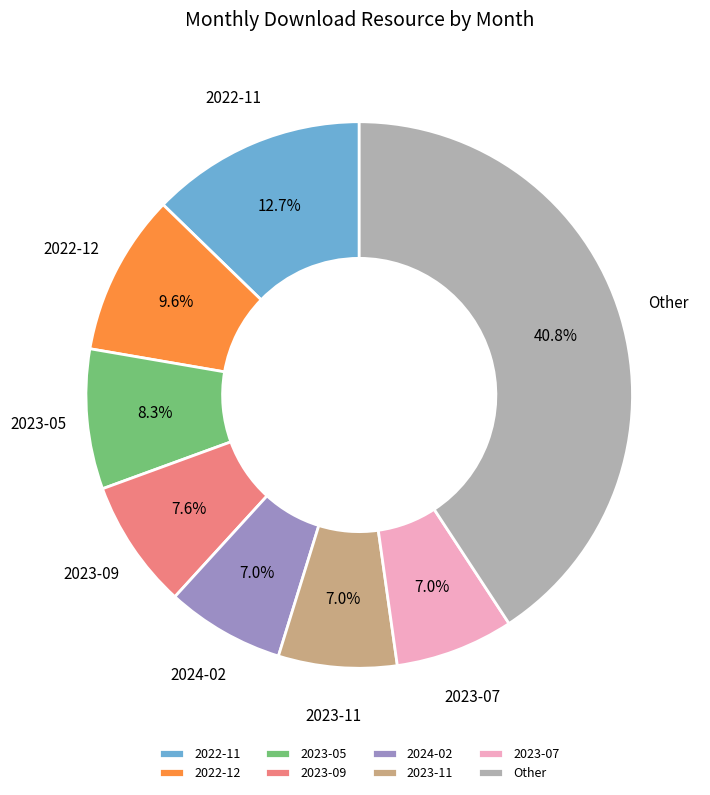

What percentage is NOT represented by 2024-02?

93.0%